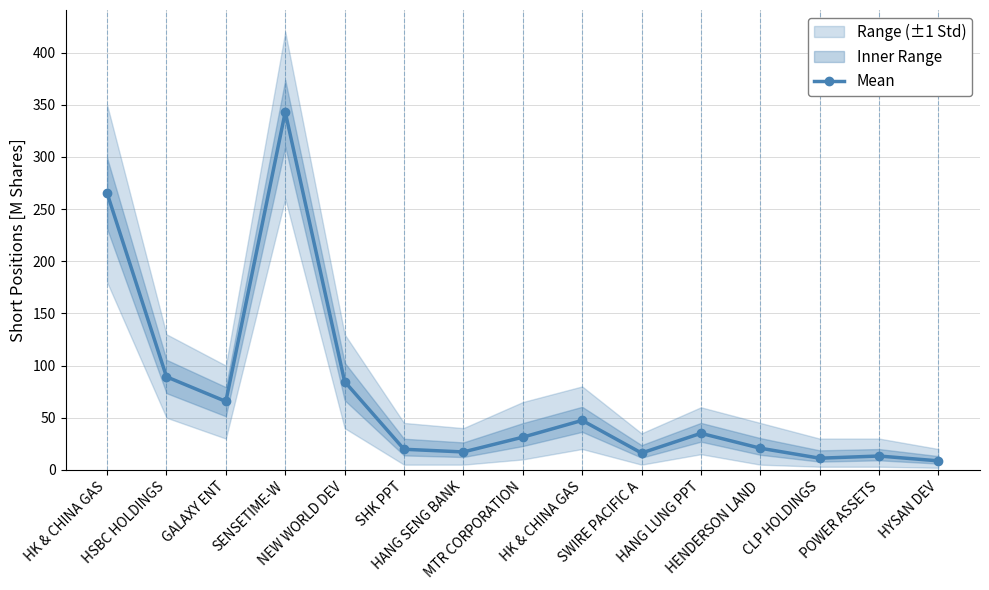

What value does the data have at SHK PPT?

19.8